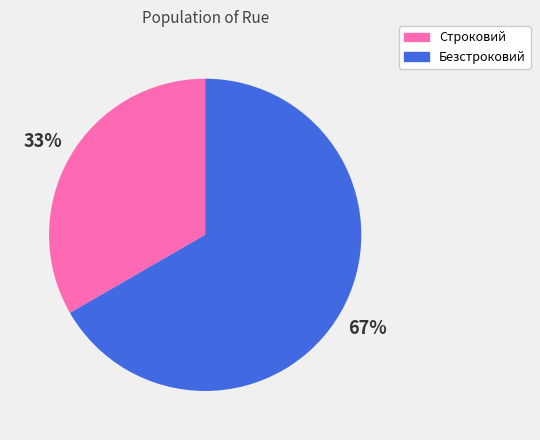

What percentage is the Строковий slice, to the nearest percent?

33%